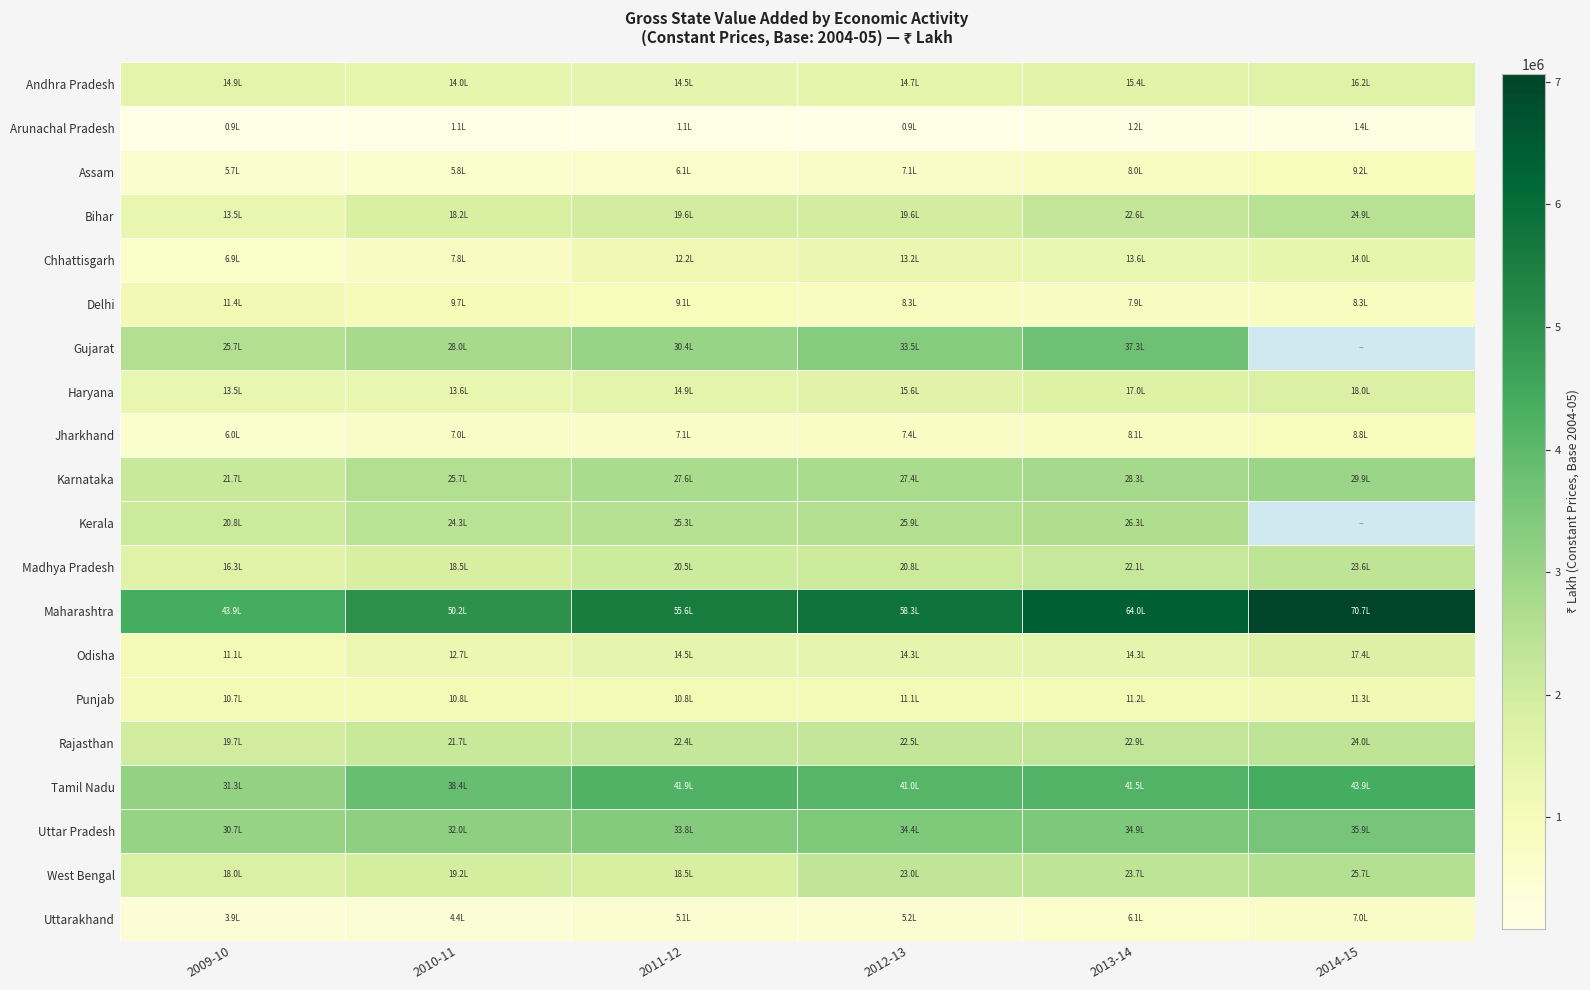

What is the smallest value displayed?

90233.0